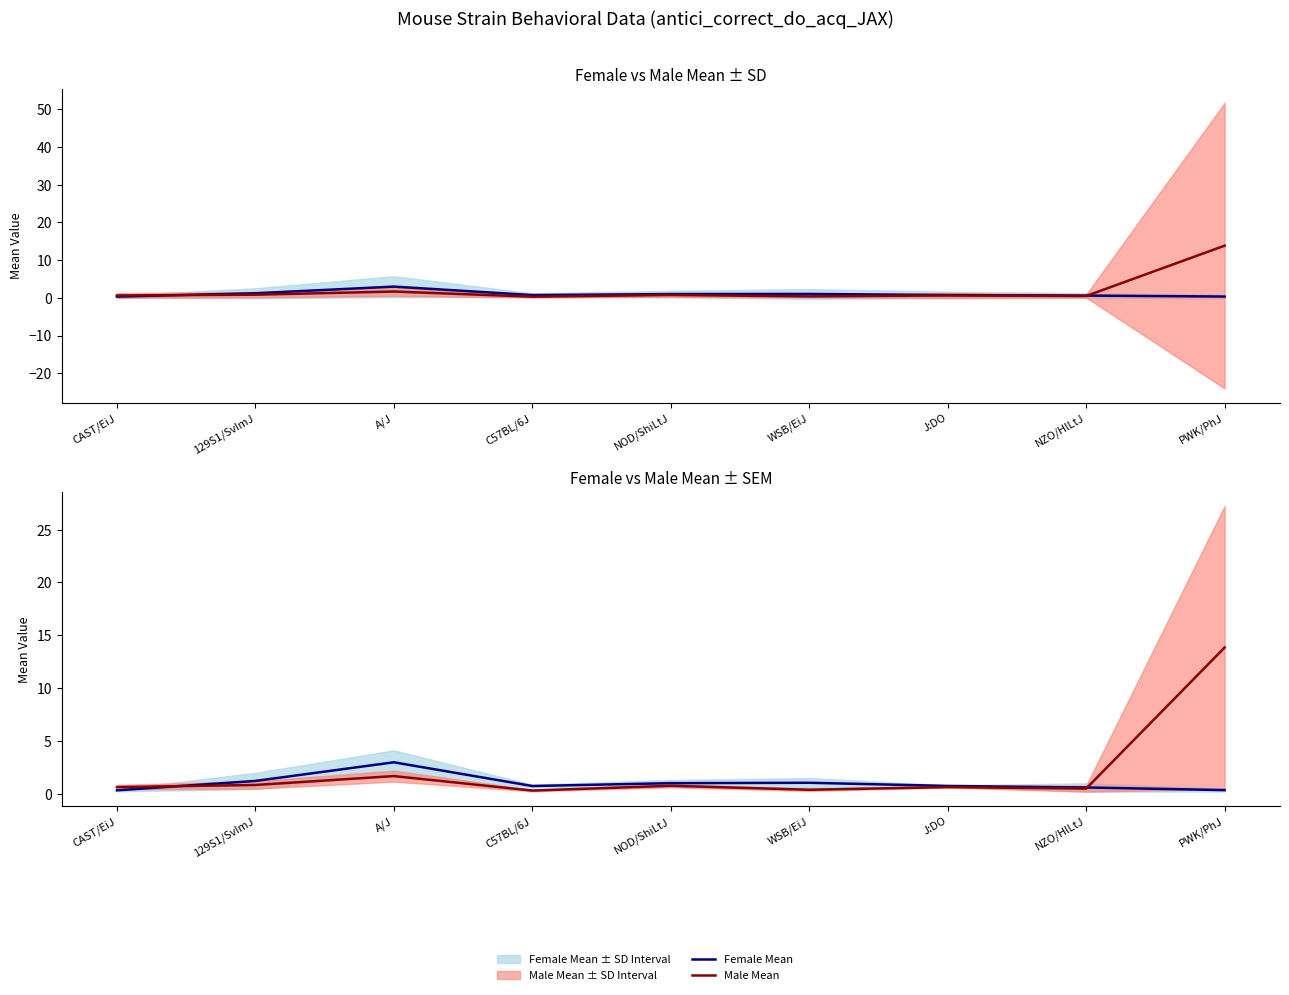

At which category is the sum across all series the highest?

PWK/PhJ